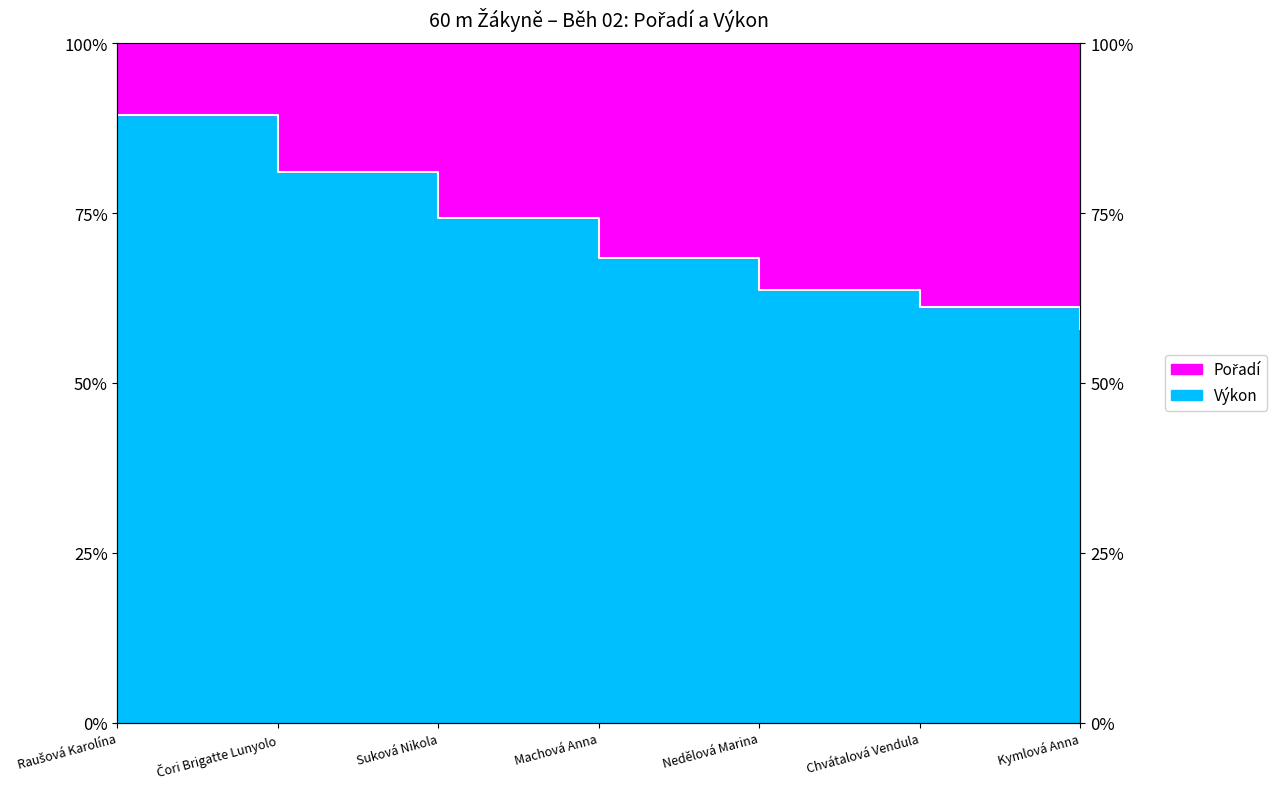

How many categories are shown in the chart?

7